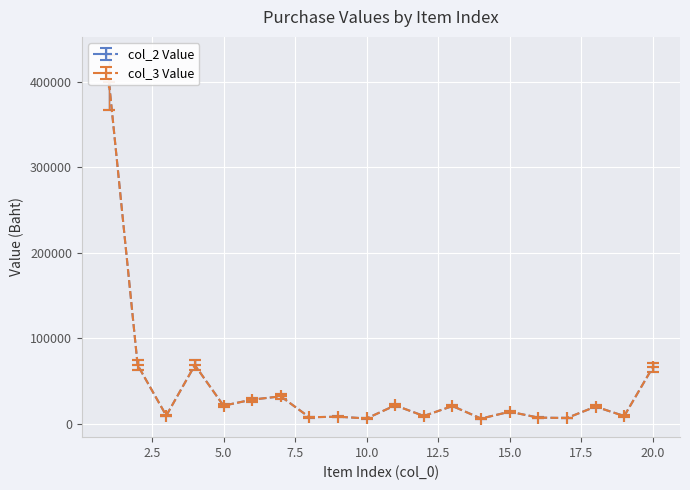

True or false: col_2 and col_3 cross at least once.

False